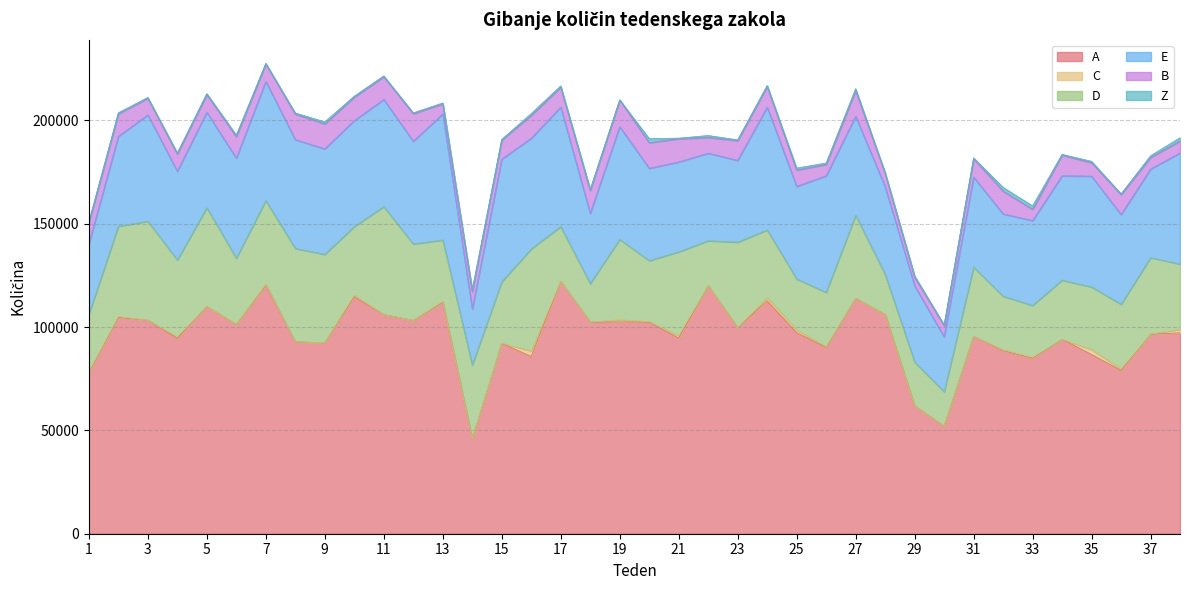

Reading left to right, list all the values displayed in this chart.

A: 1=77946	2=104723	3=103314	4=94579	5=109952	6=101287	7=120340	8=92829	9=92450	10=114644	11=106033	12=103210	13=112033	14=45922	15=92174	16=85761	17=122067	18=102372	19=102503	20=102394	21=94656	22=119985	23=99711	24=112711	25=97268	26=90165	27=113974	28=106033	29=61842	30=52079	31=95523	32=88614	33=84969	34=94132	35=86713	36=79054	37=96579	38=97199
C: 1=403	2=361	3=0	4=745	5=0	6=0	7=306	8=0	9=0	10=806	11=0	12=0	13=348	14=0	15=0	16=2796	17=0	18=0	19=1055	20=231	21=1207	22=0	23=0	24=1591	25=1352	26=352	27=0	28=0	29=0	30=0	31=0	32=329	33=386	34=0	35=2410	36=672	37=0	38=1775
D: 1=27804	2=43732	3=47911	4=37169	5=47766	6=32062	7=40554	8=45223	9=42739	10=33216	11=52252	12=37002	13=29746	14=35749	15=29768	16=49289	17=26556	18=18687	19=38893	20=29537	21=40569	22=21805	23=41409	24=32715	25=24660	26=26315	27=40105	28=19442	29=21220	30=16663	31=33470	32=25982	33=25154	34=28621	35=30286	36=31359	37=37000	38=31553
E: 1=34039	2=43450	3=51453	4=42910	5=46264	6=48362	7=57647	8=52648	9=51053	10=51273	11=51831	12=49673	13=61040	14=27062	15=59307	16=53530	17=57814	18=33929	19=54513	20=44680	21=43465	22=42360	23=39556	24=59414	25=44820	26=56379	27=47911	28=42461	29=36922	30=26580	31=43601	32=39838	33=41032	34=50451	35=53631	36=43350	37=42915	38=53756
B: 1=10292	2=10955	3=8043	4=8388	5=8622	6=10453	7=8488	8=12376	9=12100	10=11340	11=11052	12=13410	13=4912	14=8479	15=9268	16=11153	17=9668	18=11128	19=12970	20=12411	21=11276	22=7636	23=9575	24=10012	25=7874	26=5538	27=12477	28=6431	29=4132	30=5382	31=8904	32=11035	33=5454	34=10087	35=6489	36=9737	37=5603	38=5786
Z: 1=382	2=470	3=403	4=505	5=362	6=769	7=291	8=538	9=956	10=477	11=378	12=382	13=373	14=892	15=276	16=780	17=607	18=546	19=0	20=1960	21=245	22=916	23=343	24=473	25=956	26=646	27=917	28=327	29=684	30=375	31=350	32=1770	33=1640	34=270	35=680	36=285	37=816	38=1579